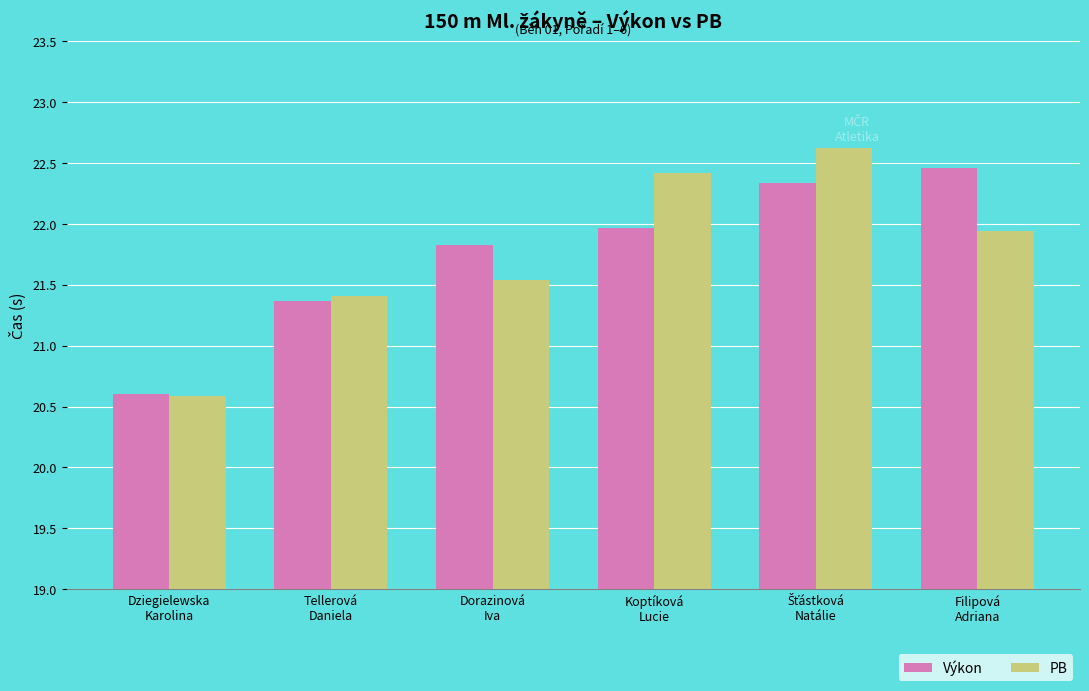

Is it true that Výkon equals 5.6 at Dziegielewska
Karolina?

False